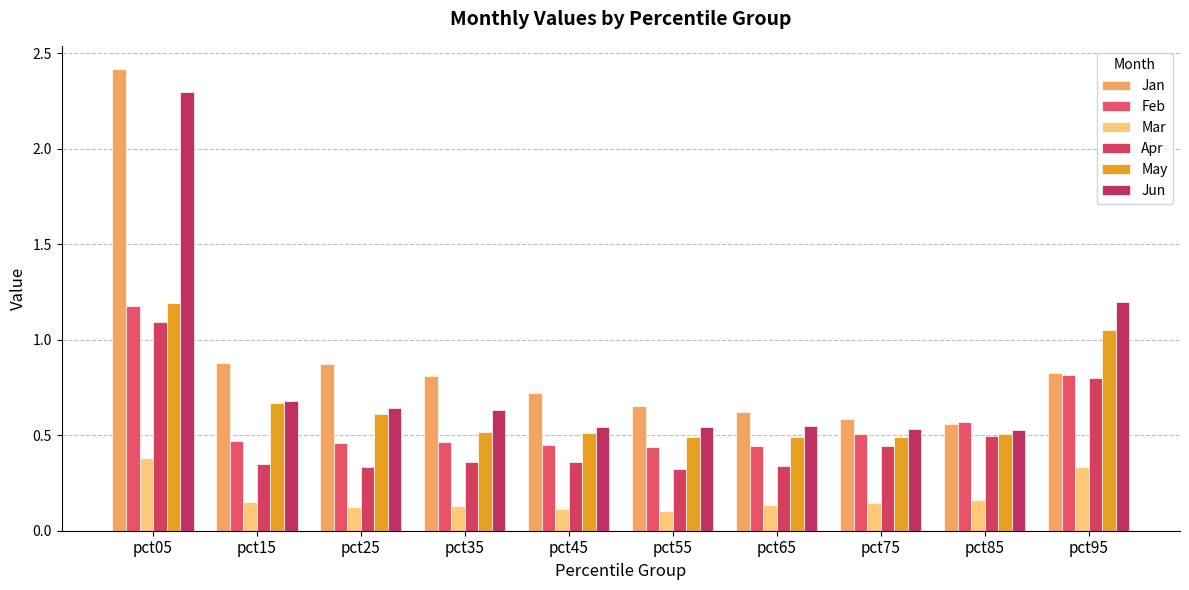

Reading right to left, what are all the values shown in this chart?

Jan: 0.8	0.6	0.6	0.6	0.7	0.7	0.8	0.9	0.9	2.4
Feb: 0.8	0.6	0.5	0.4	0.4	0.4	0.5	0.5	0.5	1.2
Mar: 0.3	0.2	0.1	0.1	0.1	0.1	0.1	0.1	0.1	0.4
Apr: 0.8	0.5	0.4	0.3	0.3	0.4	0.4	0.3	0.3	1.1
May: 1.0	0.5	0.5	0.5	0.5	0.5	0.5	0.6	0.7	1.2
Jun: 1.2	0.5	0.5	0.5	0.5	0.5	0.6	0.6	0.7	2.3